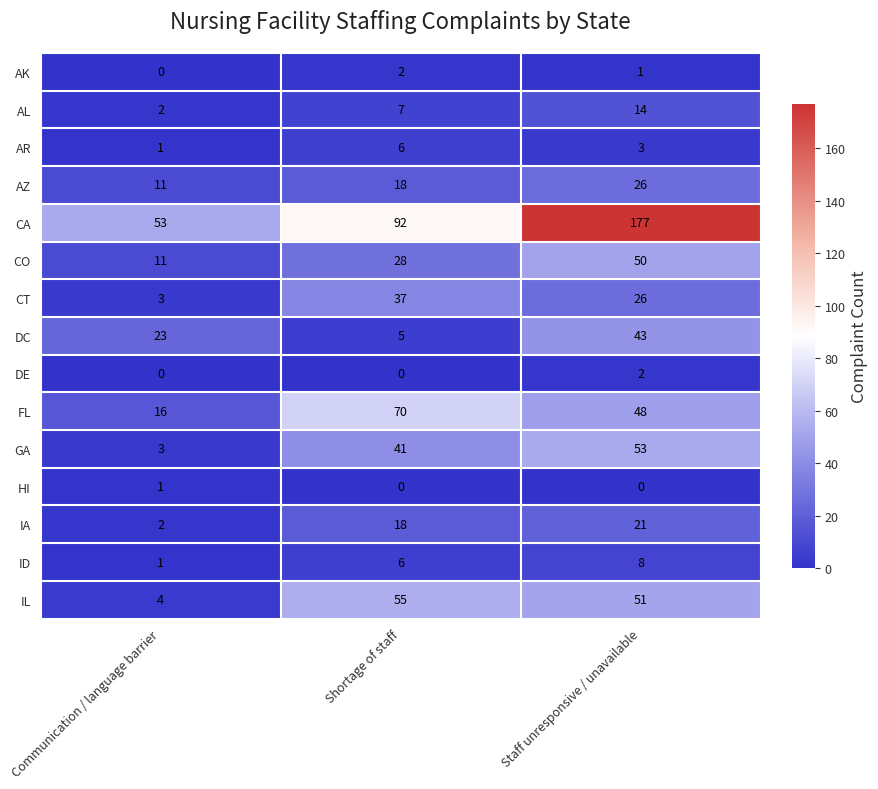

True or false: AK has a value of 2 at Staff unresponsive / unavailable.

False